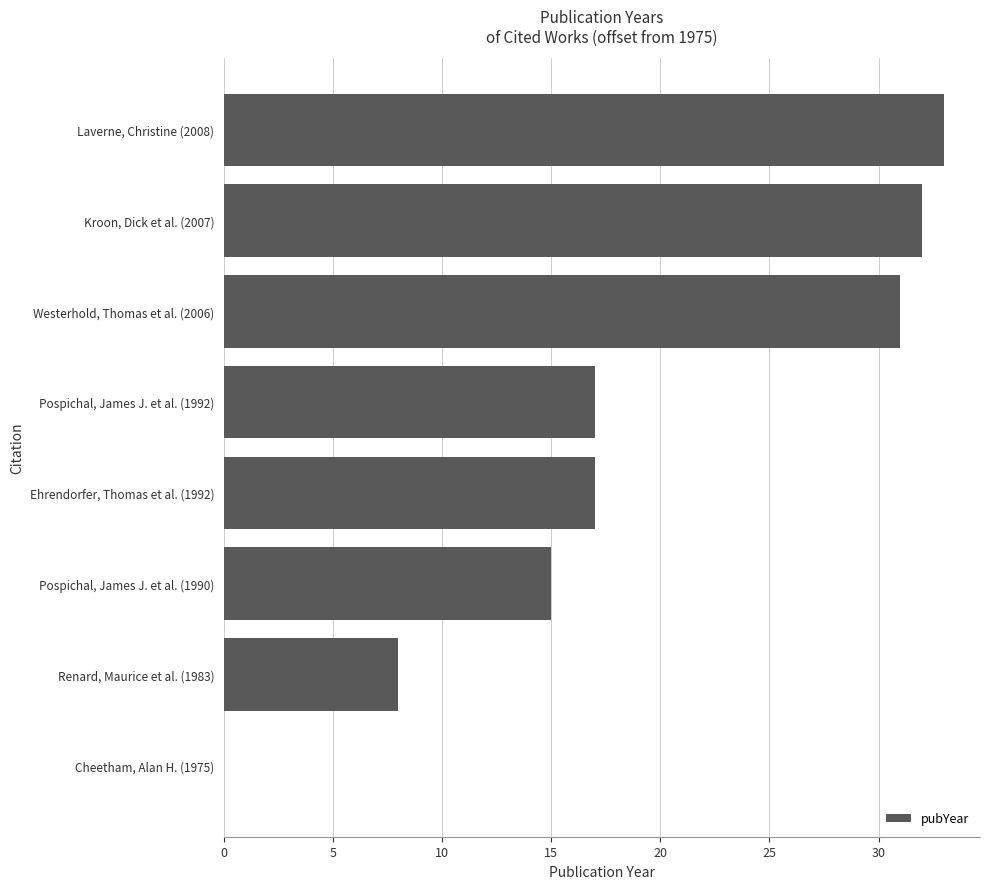

Is it true that the value at Westerhold, Thomas et al. (2006) is 31?

True